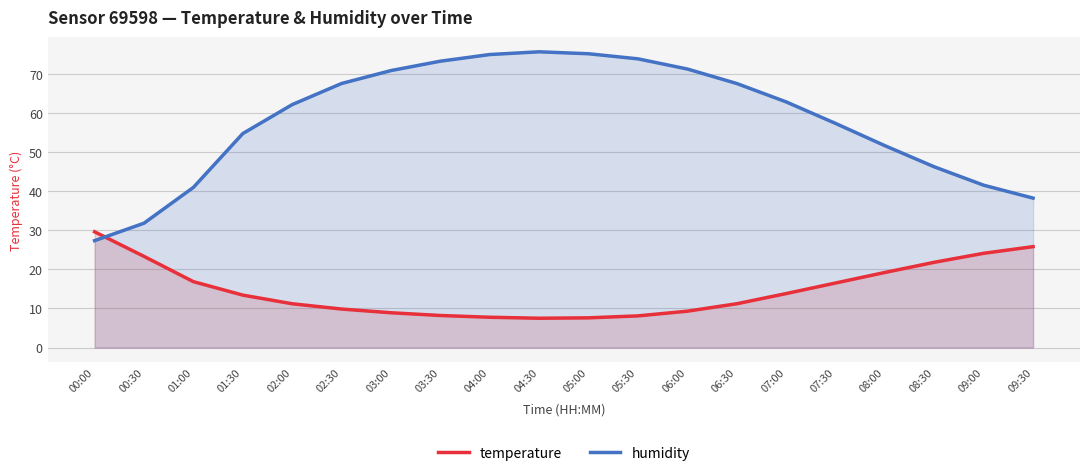

Rank the series at 00:30 from lowest to highest value.

temperature, humidity